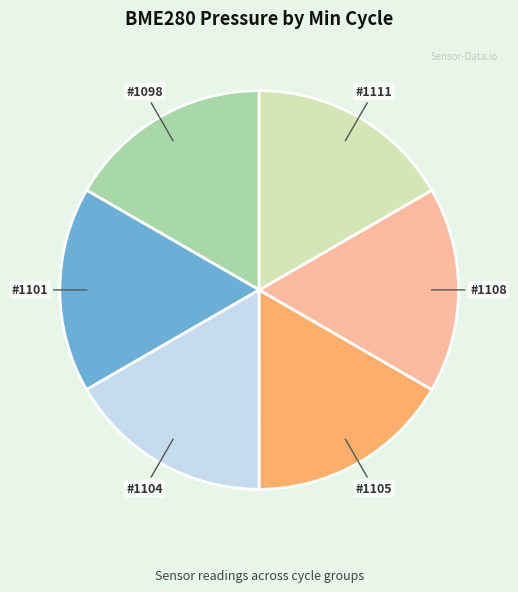

Does any single category account for the majority?

No